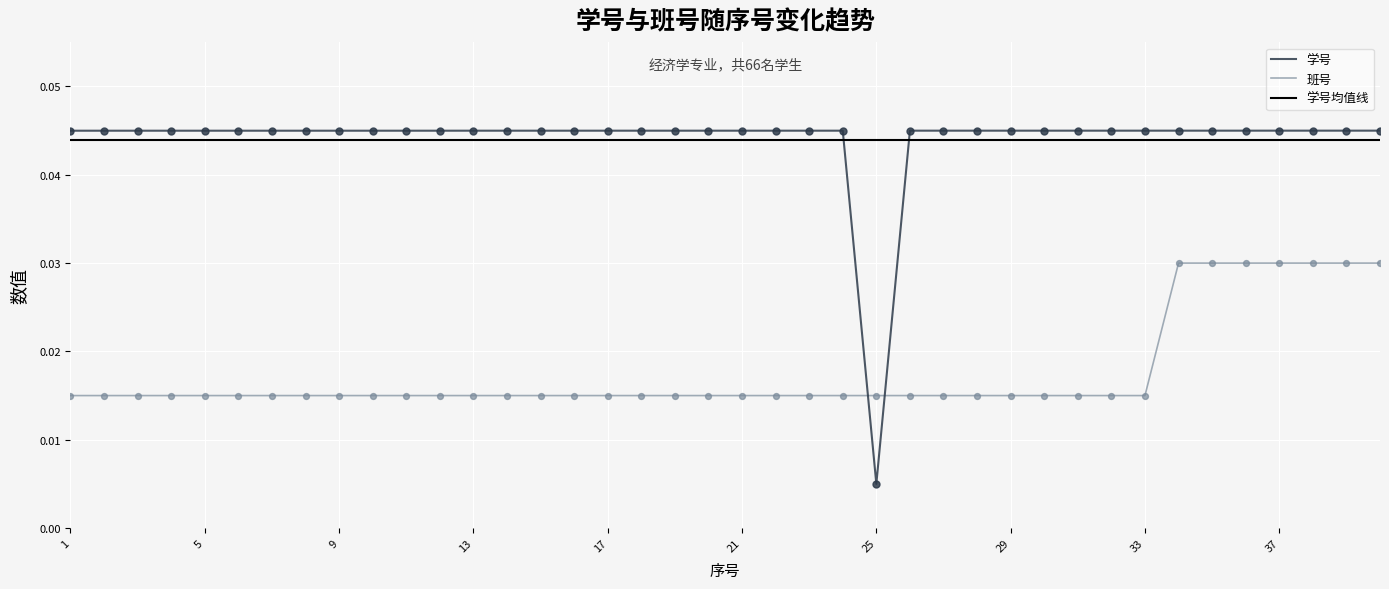

Which series reaches the minimum Y coordinate?

学号